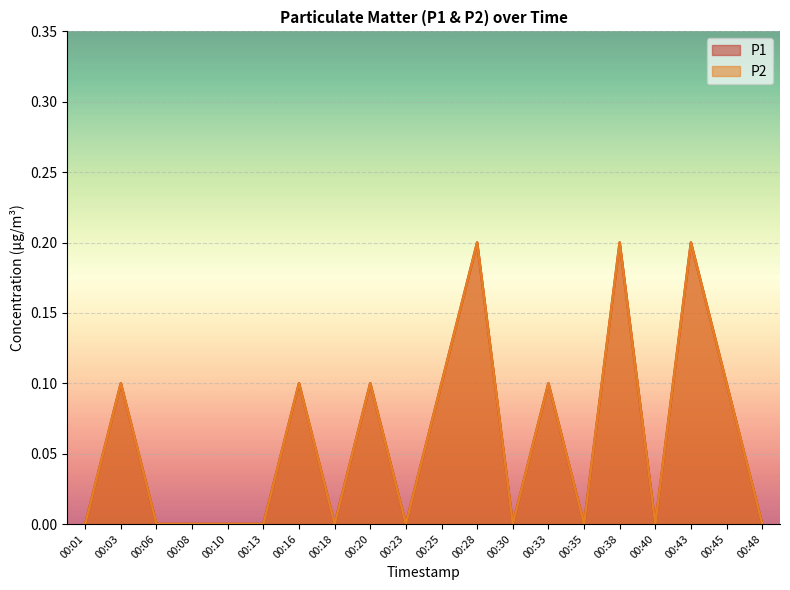

What is the difference between the maximum and minimum values in the P2 series?

0.2